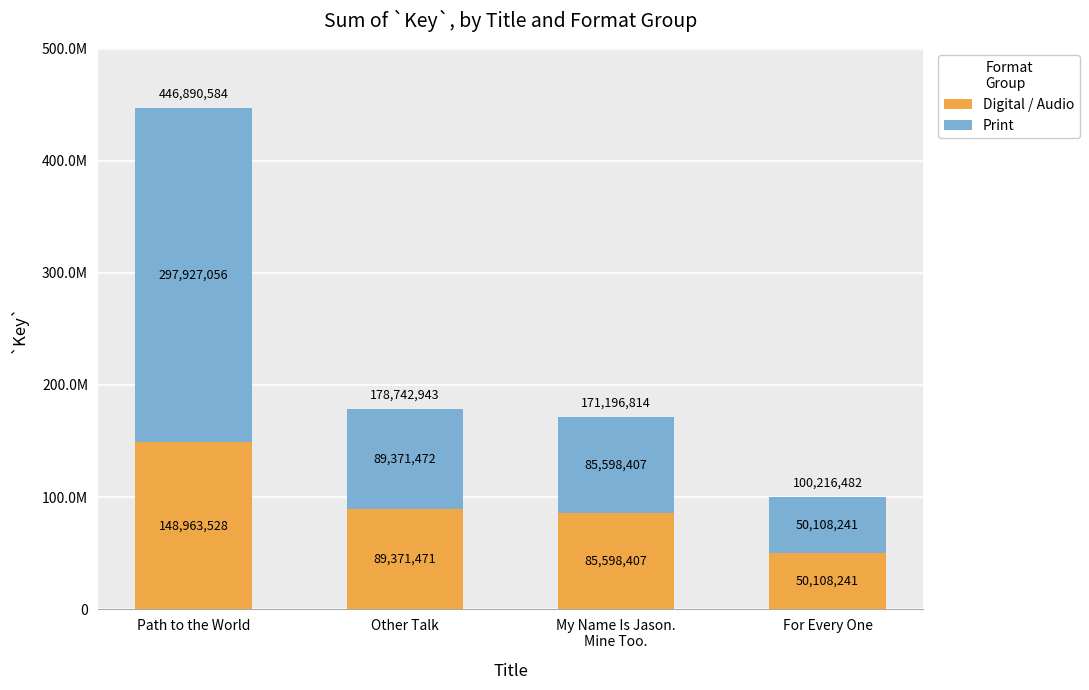

Rank the series at Other Talk from highest to lowest value.

Print, Digital / Audio